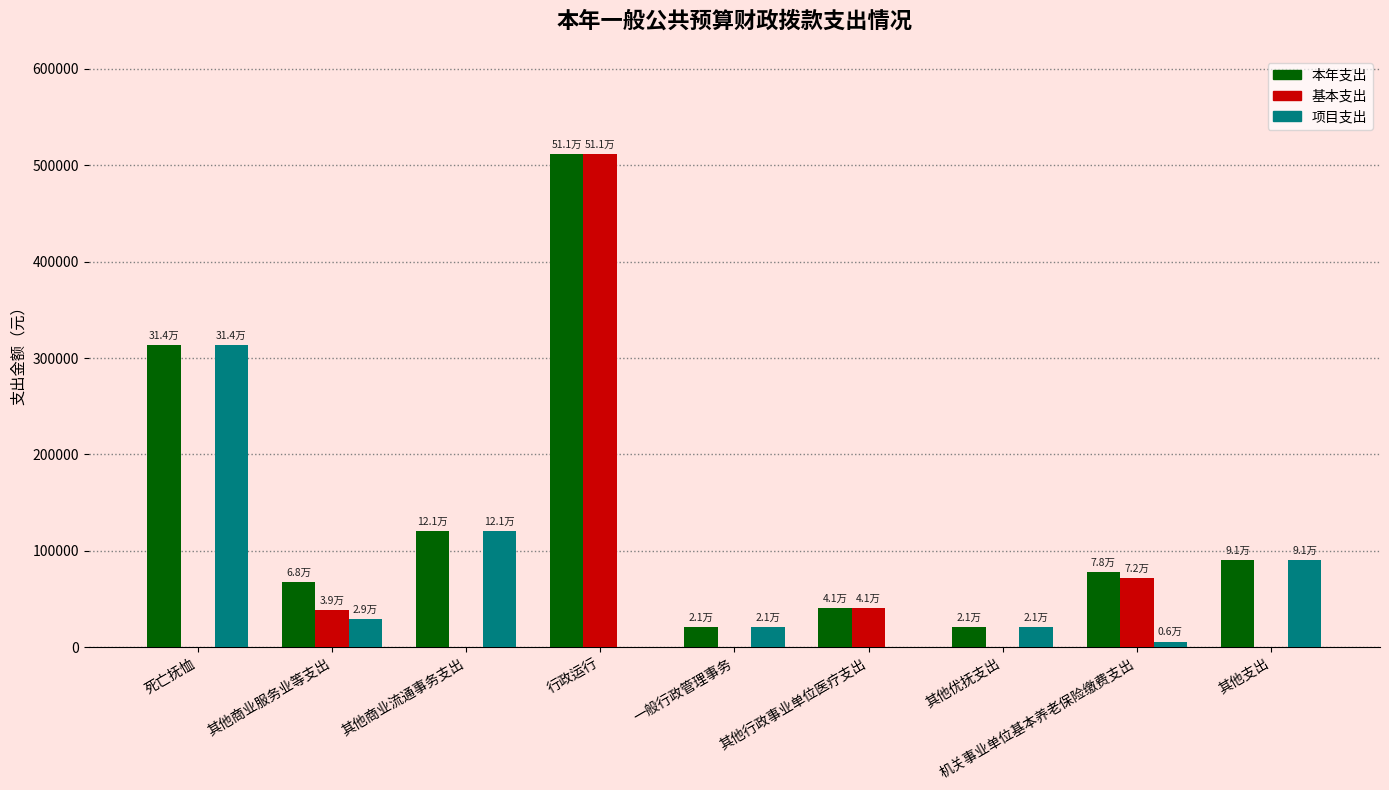

Which label corresponds to the largest value in the chart?

行政运行